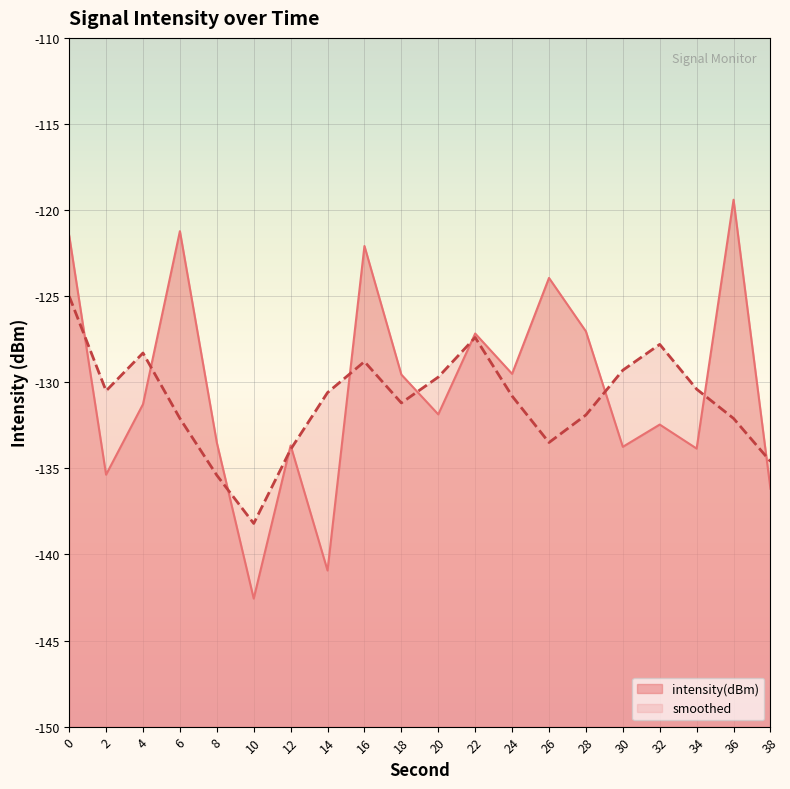

Does the chart display data point markers on the line(s)?

No